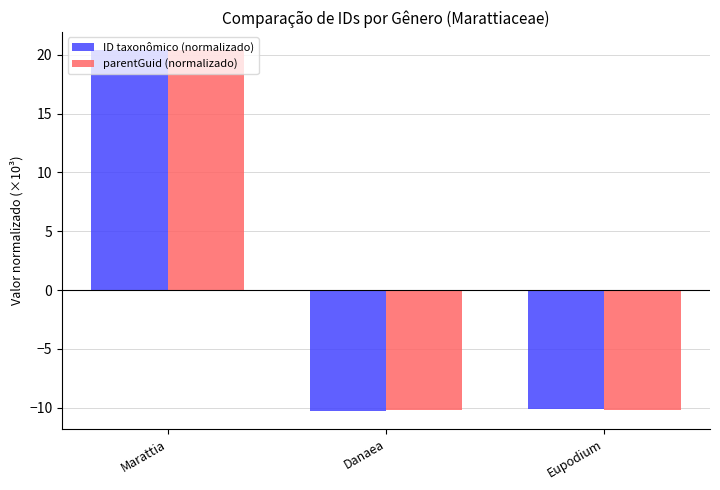

What is the approximate value of parentGuid (normalizado) at Marattia?

20.4